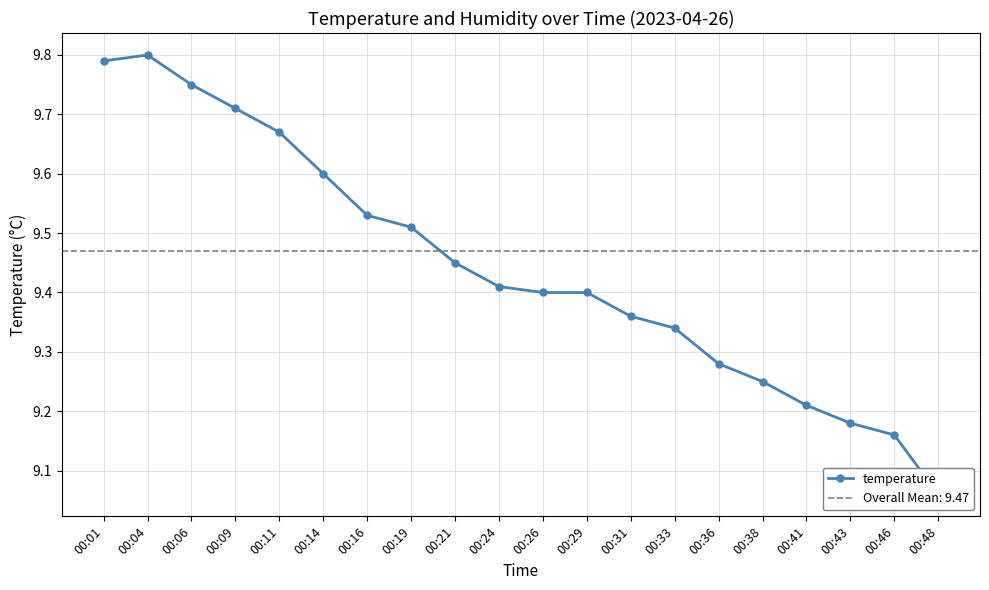

What is the sum of all values?

188.9